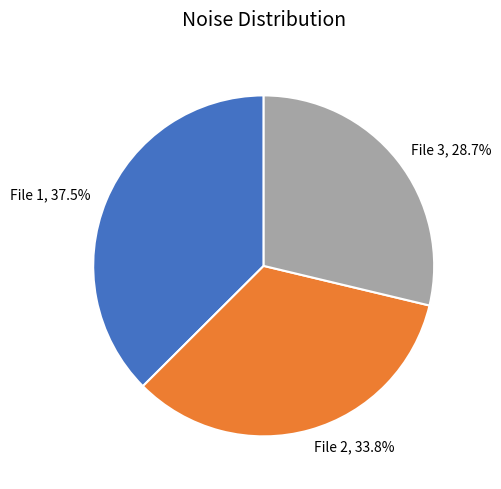

Combined, do File 3, 28.7% and File 1, 37.5% account for over 50%?

Yes